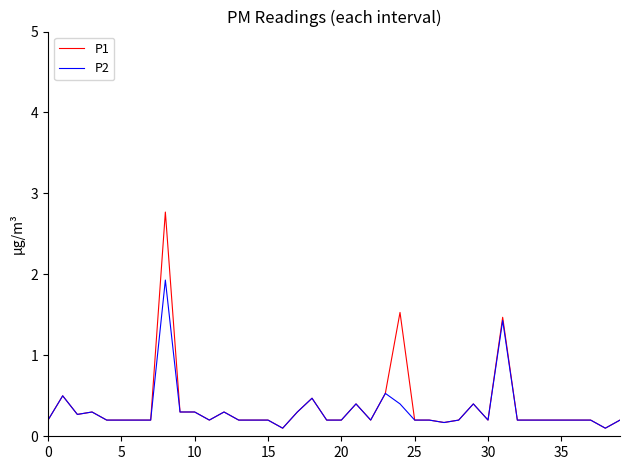

What is the highest value of the P1 series?

2.8